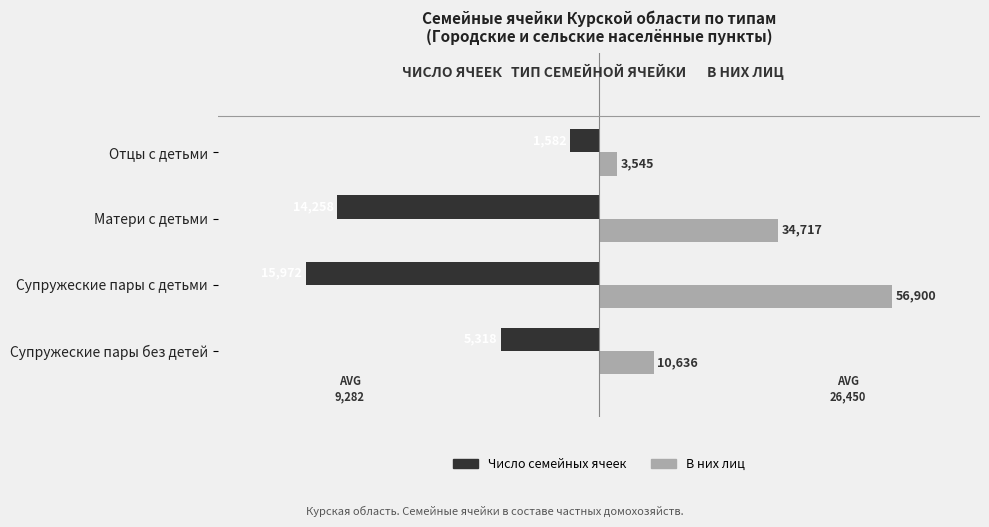

What are all the series names shown in the legend?

Число семейных ячеек, В них лиц